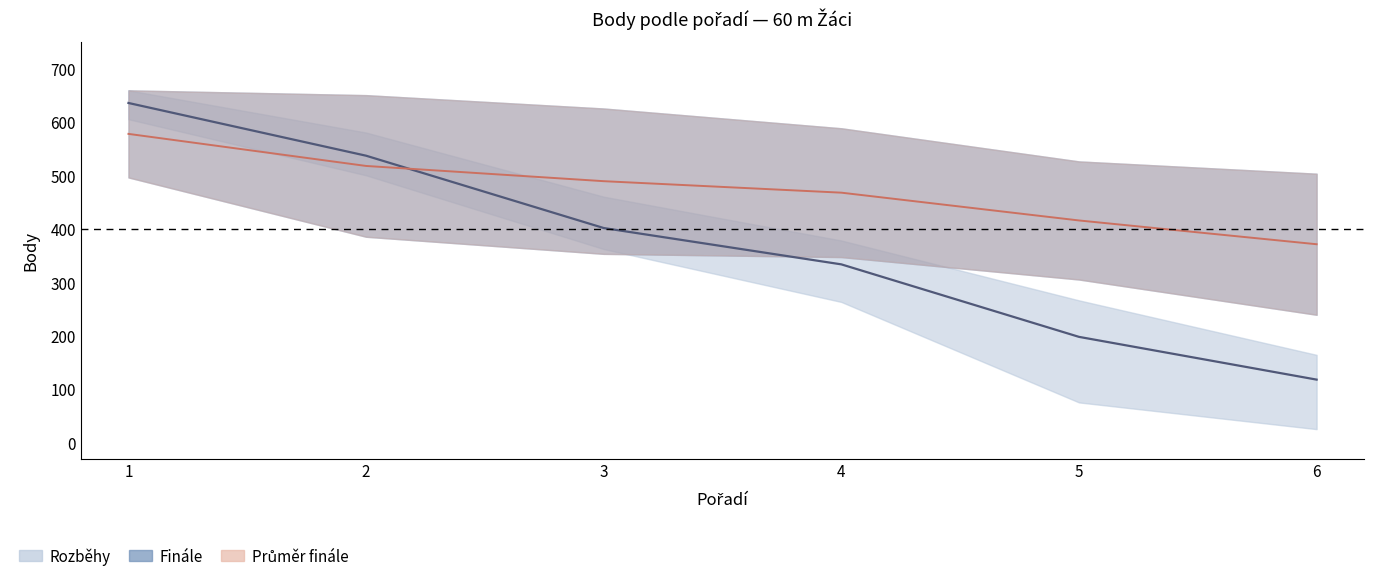

Reading left to right, what are all the values shown in this chart?

Rozběhy průměr: 1=635.3	2=536.7	3=401.3	4=333.3	5=197.7	6=117.7
Finále průměr: 1=577.5	2=517.5	3=489.0	4=467.5	5=415.5	6=371.0